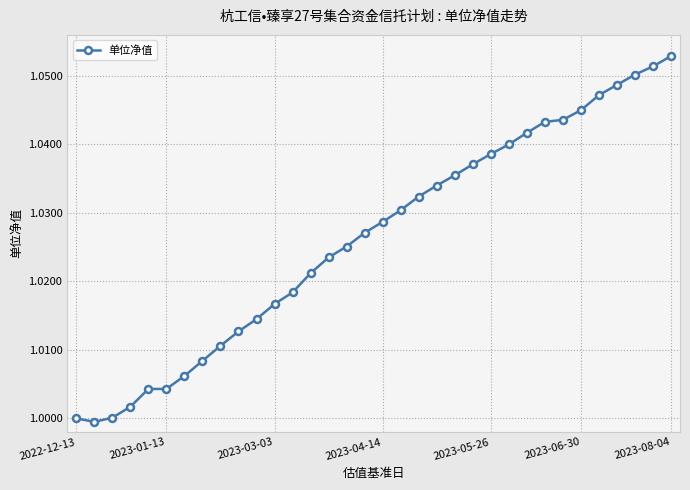

What is the sum of all values?

34.9